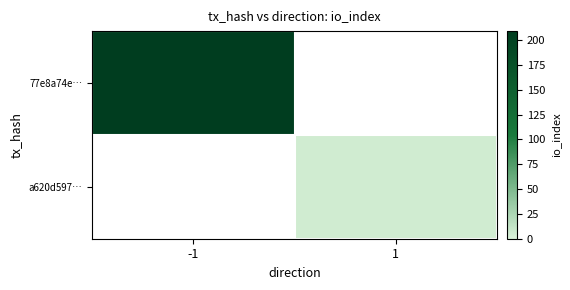

Is the value of a620d597… at -1 greater than the value of 77e8a74e… at -1?

No